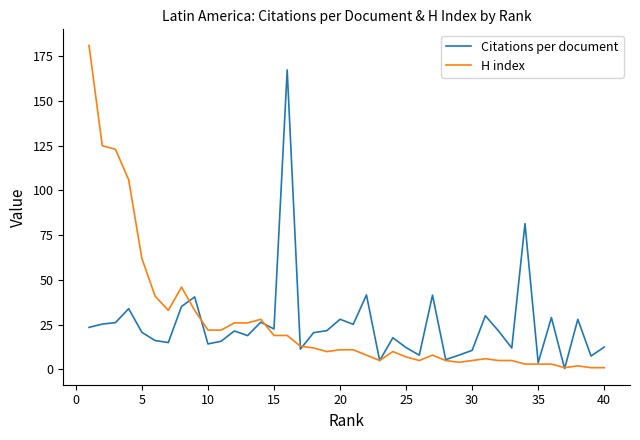

What is the average value of the H index series?

26.4